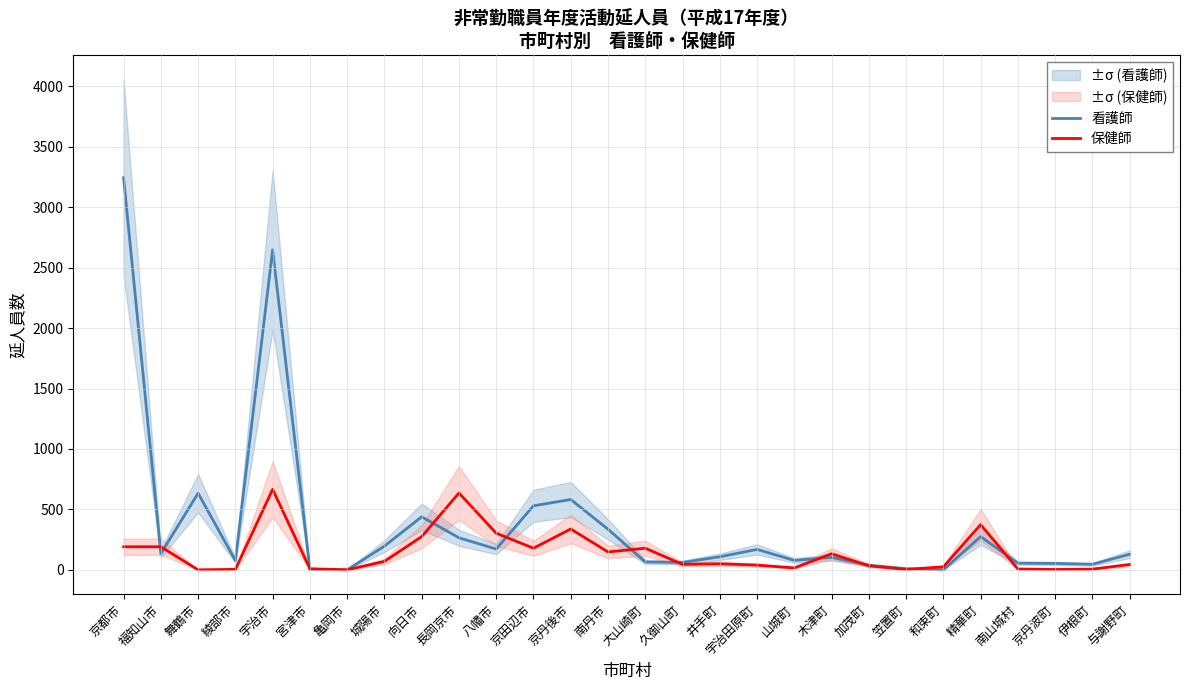

What is the difference between the maximum and minimum values in the 看護師 series?

3244